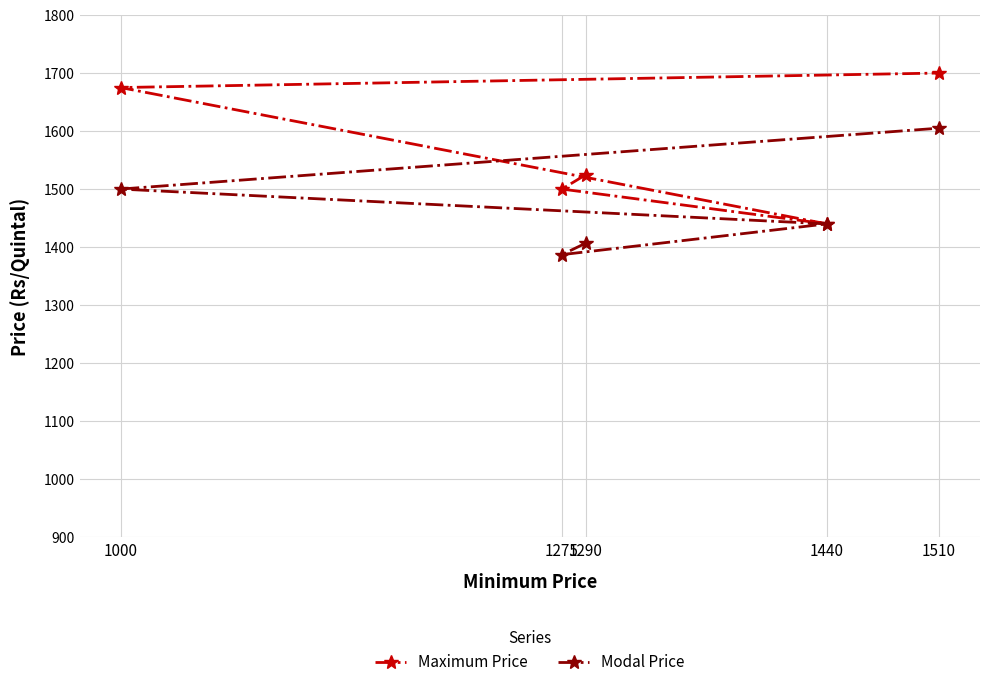

What is the approximate value of Modal Price at 1440, to the nearest 50?

1450